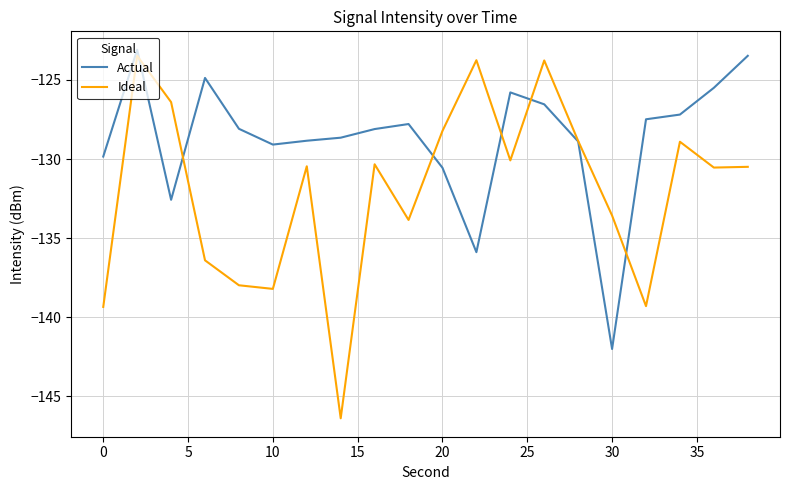

What is the maximum value shown in the chart?

-123.1